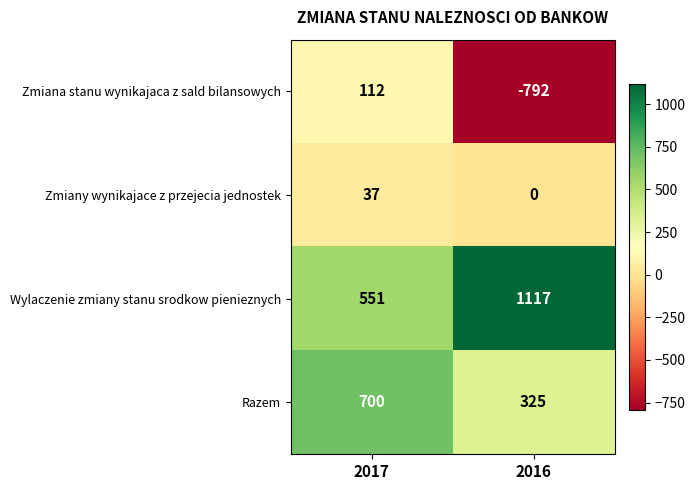

Where is Zmiany wynikajace z przejecia jednostek nearest to the value 18?

2016